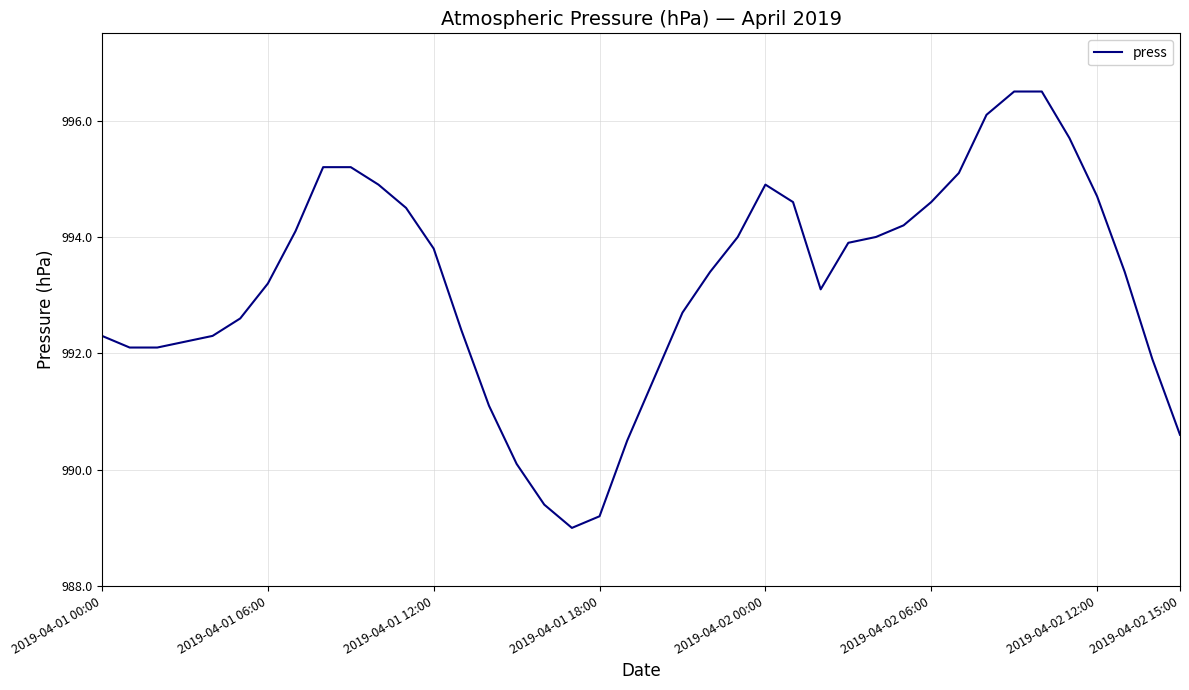

What is the difference between the maximum and minimum values?

7.5